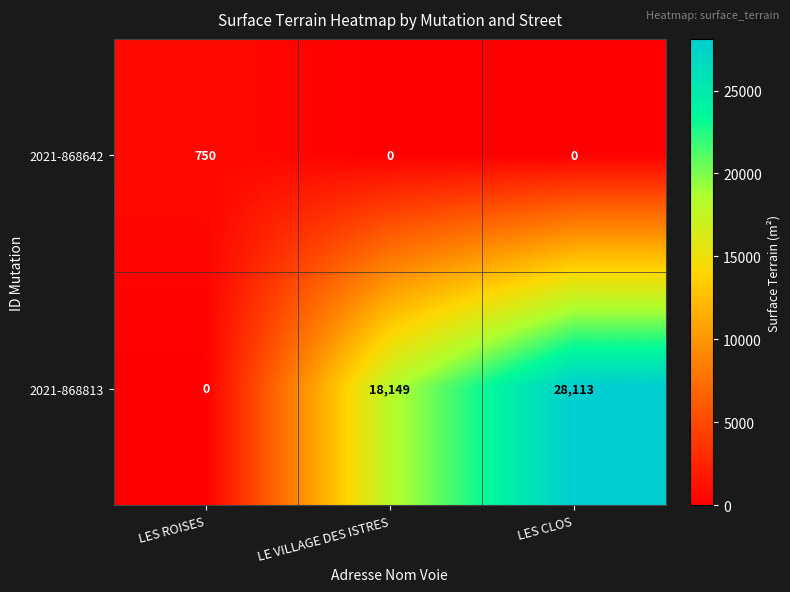

Rank the series by their maximum value, from highest to lowest.

2021-868813, 2021-868642